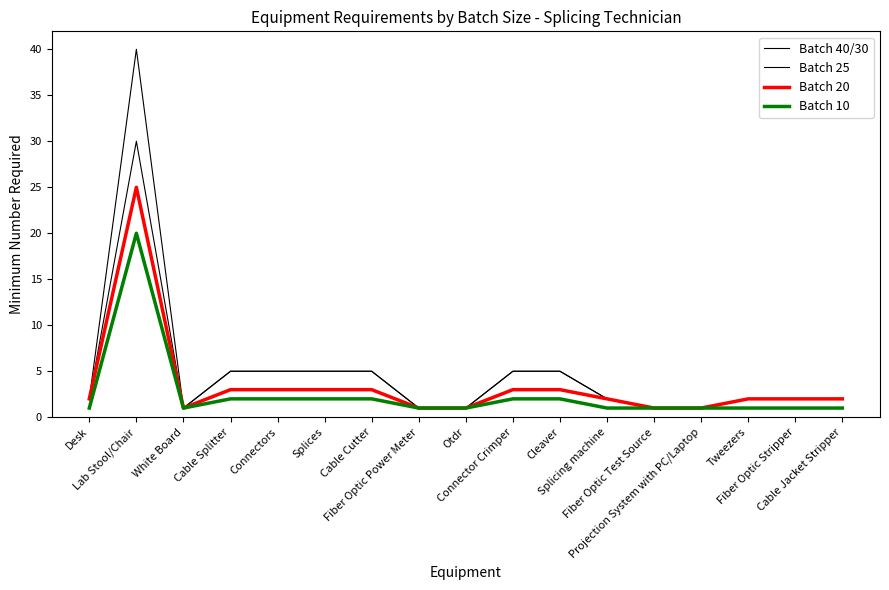

Reading left to right, list all the values displayed in this chart.

Batch 40/30: Desk=2	Lab Stool/Chair=40	White Board=1	Cable Splitter=5	Connectors=5	Splices=5	Cable Cutter=5	Fiber Optic Power Meter=1	Otdr=1	Connector Crimper=5	Cleaver=5	Splicing machine=2	Fiber Optic Test Source=1	Projection System with PC/Laptop=1	Tweezers=2	Fiber Optic Stripper=2	Cable Jacket Stripper=2
Batch 25: Desk=2	Lab Stool/Chair=30	White Board=1	Cable Splitter=5	Connectors=5	Splices=5	Cable Cutter=5	Fiber Optic Power Meter=1	Otdr=1	Connector Crimper=5	Cleaver=5	Splicing machine=2	Fiber Optic Test Source=1	Projection System with PC/Laptop=1	Tweezers=2	Fiber Optic Stripper=2	Cable Jacket Stripper=2
Batch 20: Desk=2	Lab Stool/Chair=25	White Board=1	Cable Splitter=3	Connectors=3	Splices=3	Cable Cutter=3	Fiber Optic Power Meter=1	Otdr=1	Connector Crimper=3	Cleaver=3	Splicing machine=2	Fiber Optic Test Source=1	Projection System with PC/Laptop=1	Tweezers=2	Fiber Optic Stripper=2	Cable Jacket Stripper=2
Batch 10: Desk=1	Lab Stool/Chair=20	White Board=1	Cable Splitter=2	Connectors=2	Splices=2	Cable Cutter=2	Fiber Optic Power Meter=1	Otdr=1	Connector Crimper=2	Cleaver=2	Splicing machine=1	Fiber Optic Test Source=1	Projection System with PC/Laptop=1	Tweezers=1	Fiber Optic Stripper=1	Cable Jacket Stripper=1